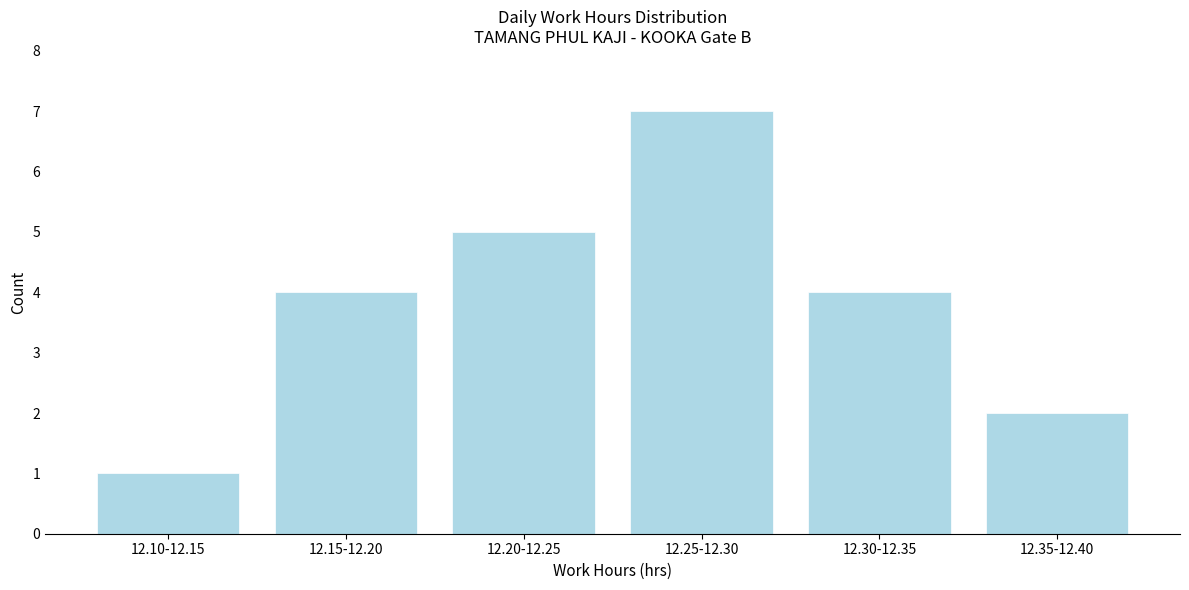

Reading left to right, list all the values displayed in this chart.

1	4	5	7	4	2